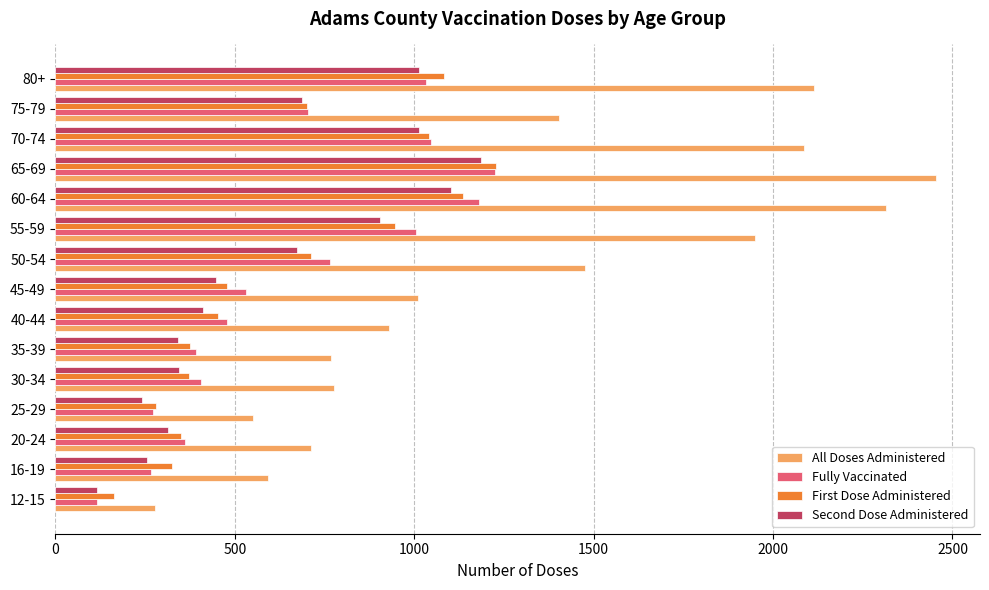

Which series has the largest total across all categories?

All Doses Administered